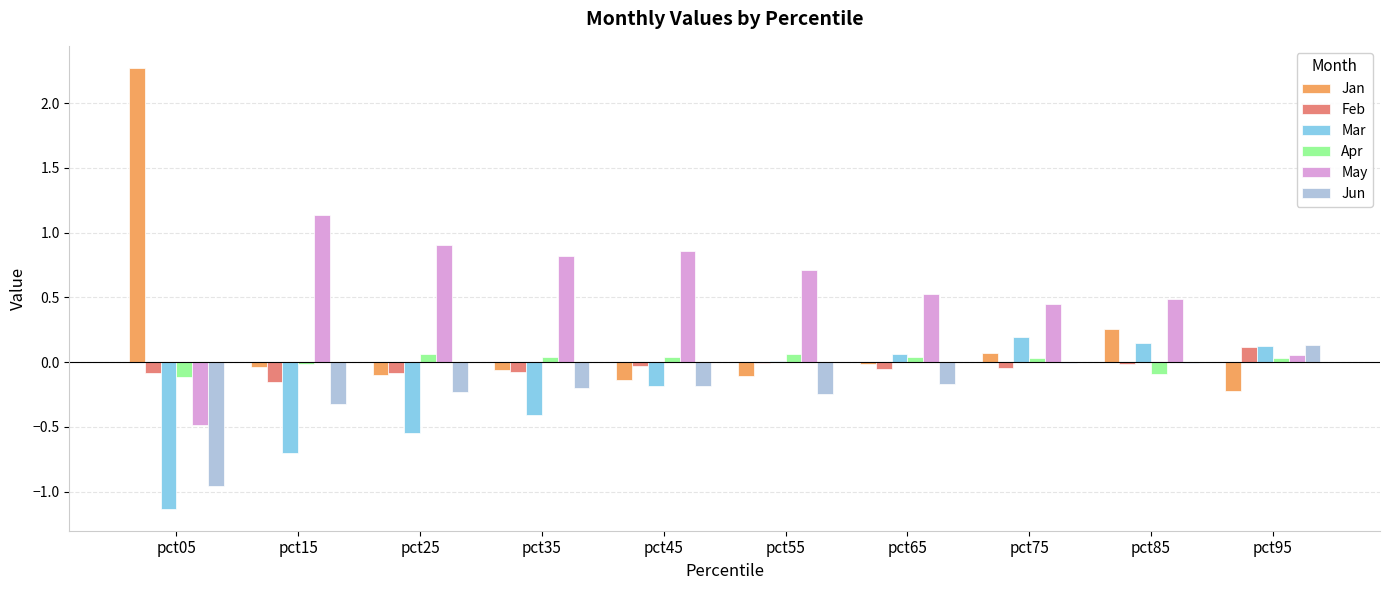

Between pct45 and pct95, which series saw the biggest shift?

May